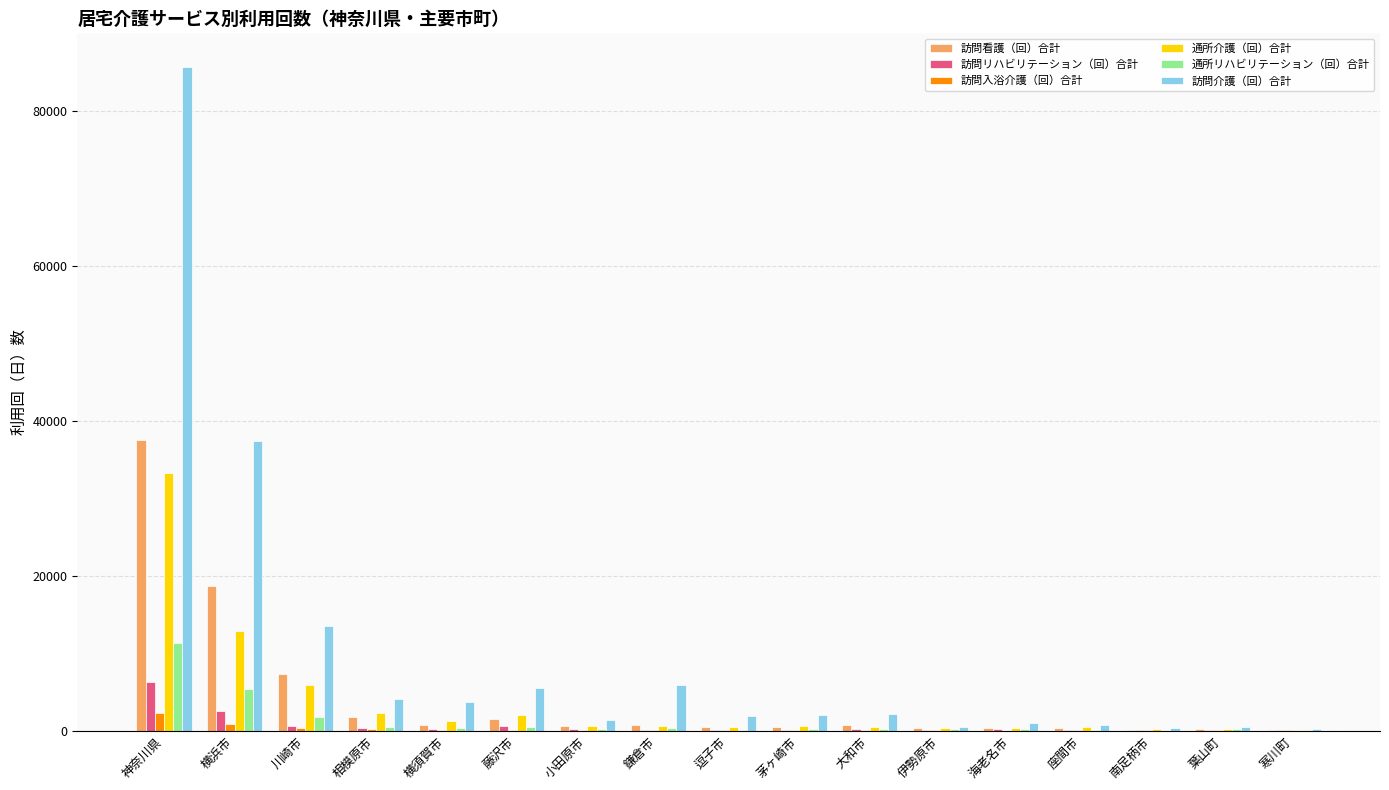

What are all the series names shown in the legend?

訪問看護（回）合計, 訪問リハビリテーション（回）合計, 訪問入浴介護（回）合計, 通所介護（回）合計, 通所リハビリテーション（回）合計, 訪問介護（回）合計